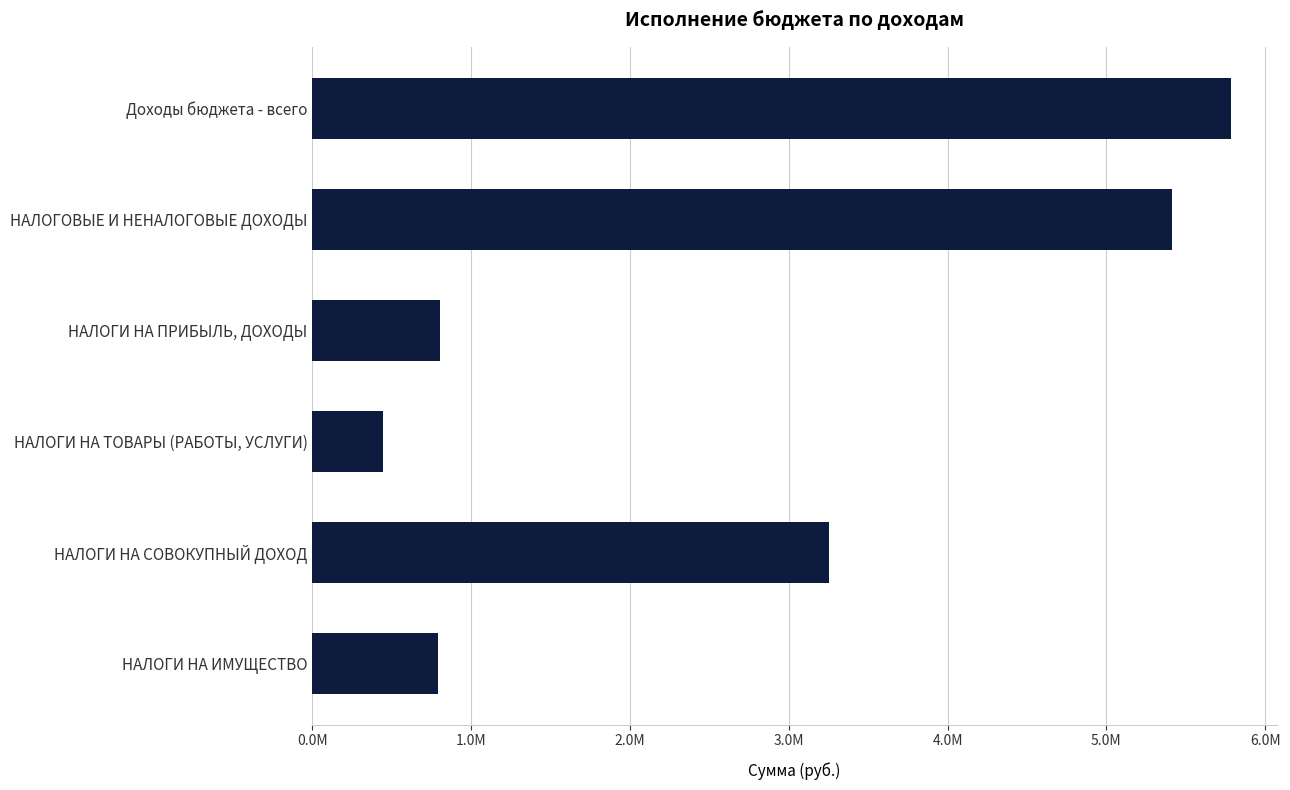

Does the chart contain any negative values?

No